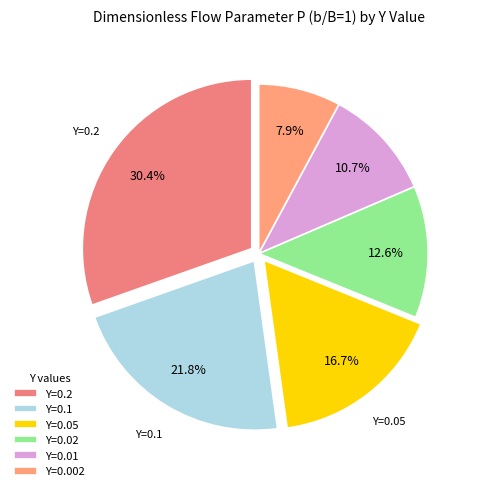

Is it true that Y=0.02 is 28% of the pie?

False